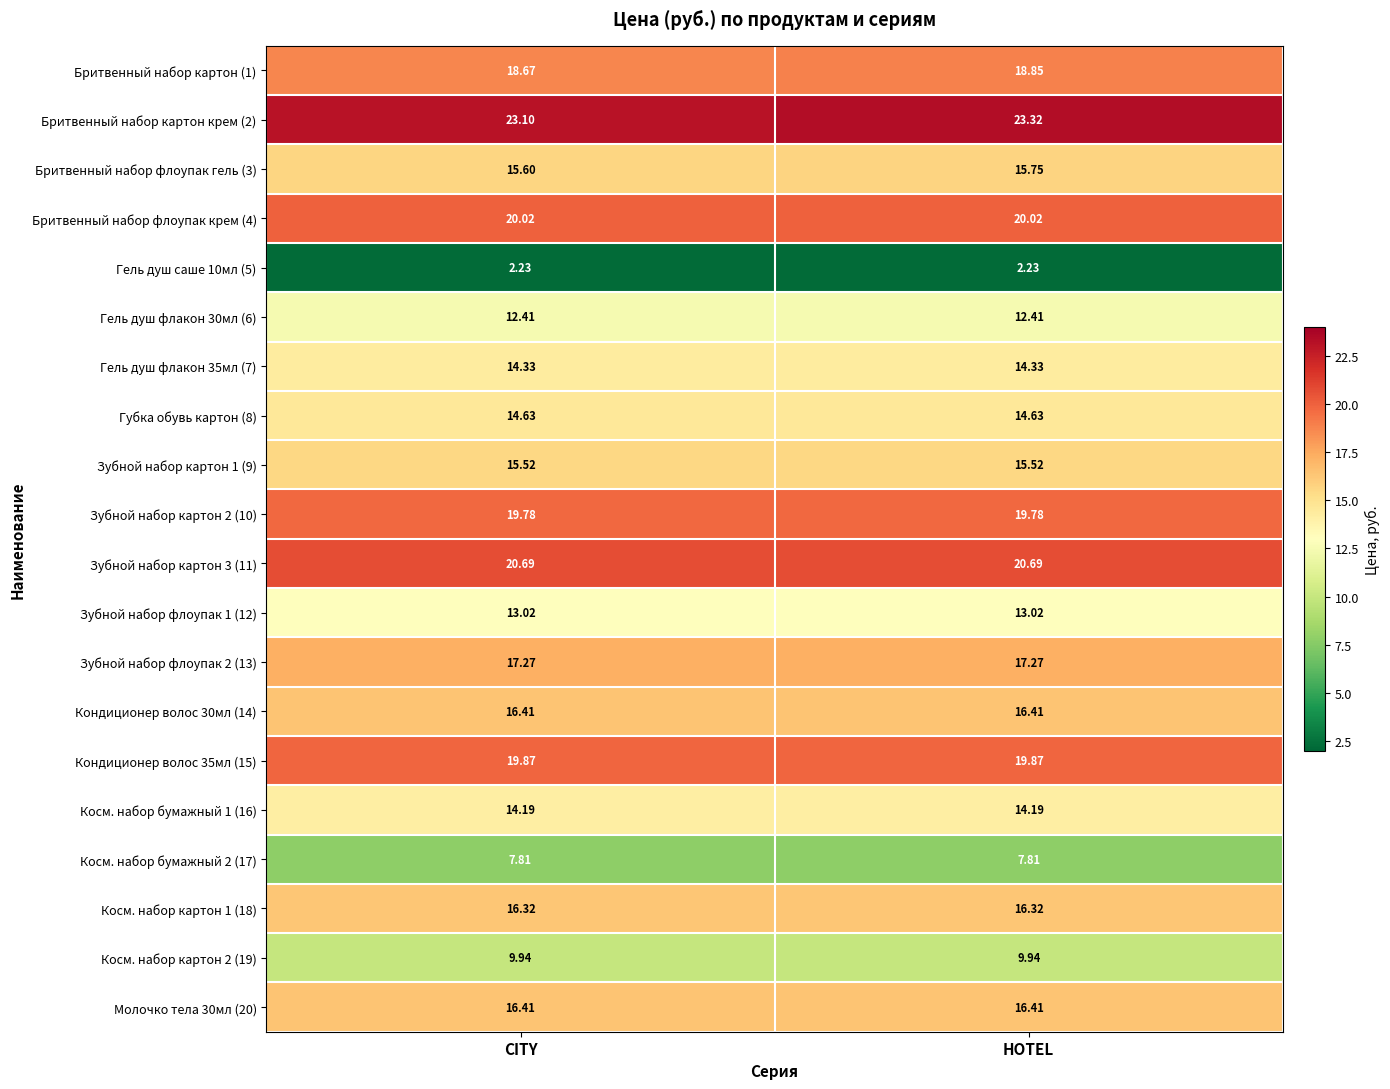

Is the value of Молочко тела 30мл (20) at CITY greater than the value of Косм. набор картон 2 (19) at HOTEL?

Yes